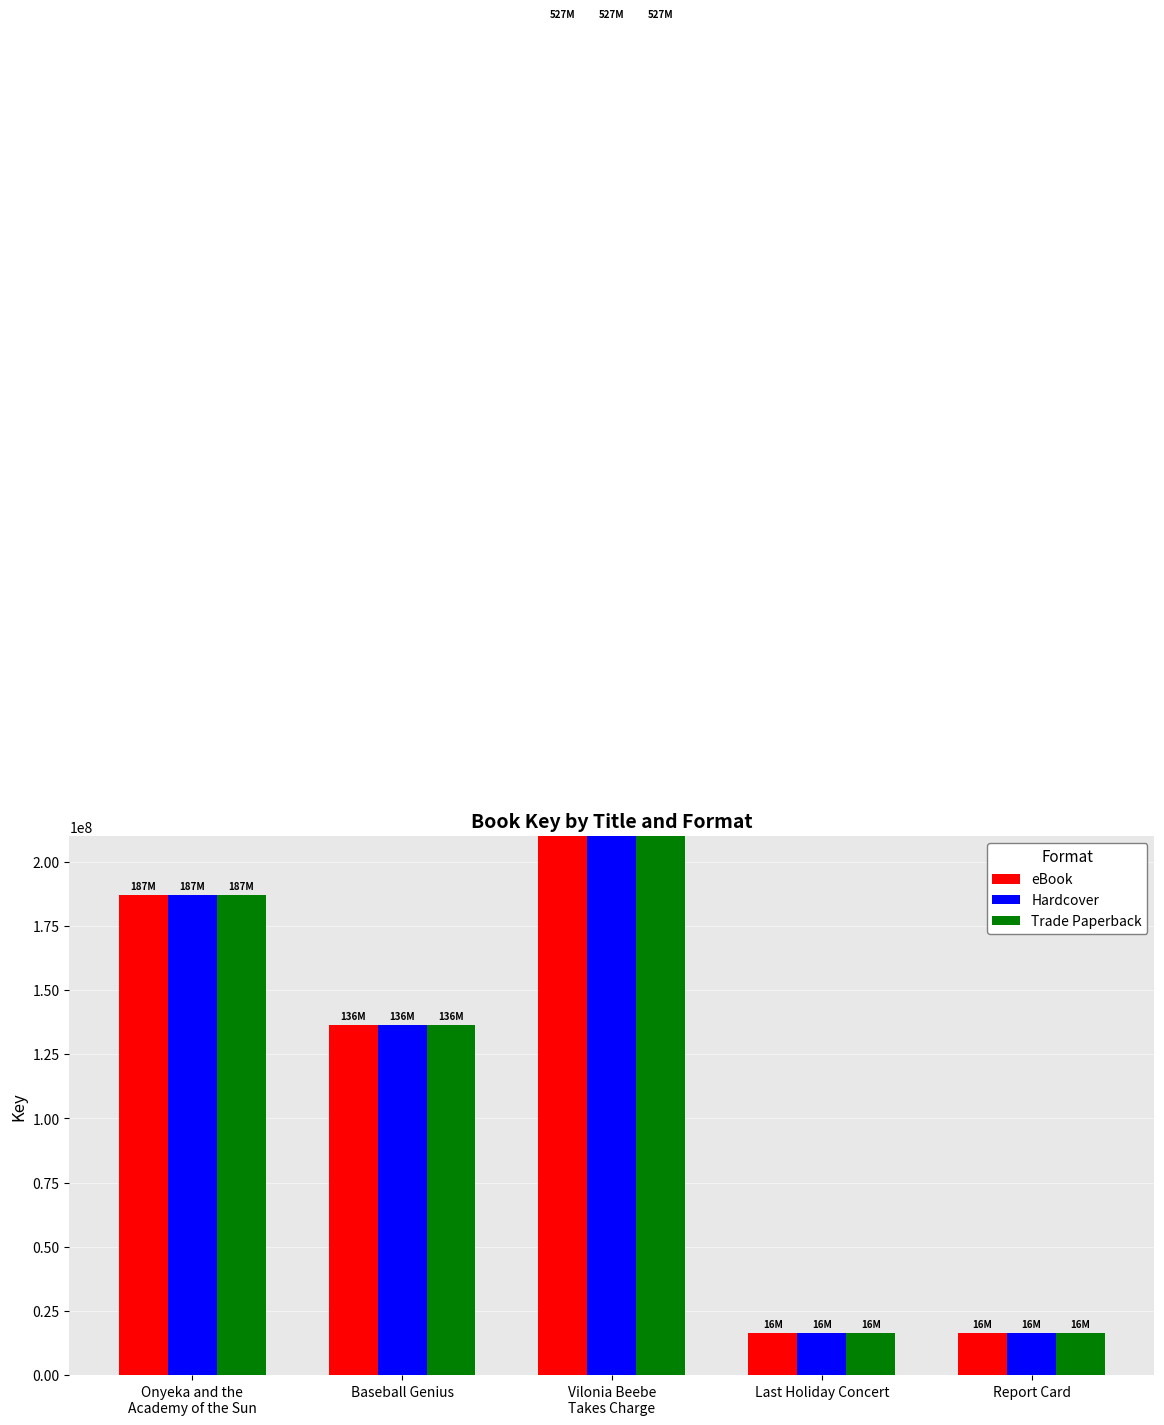

What are all the series names shown in the legend?

eBook, Hardcover, Trade Paperback